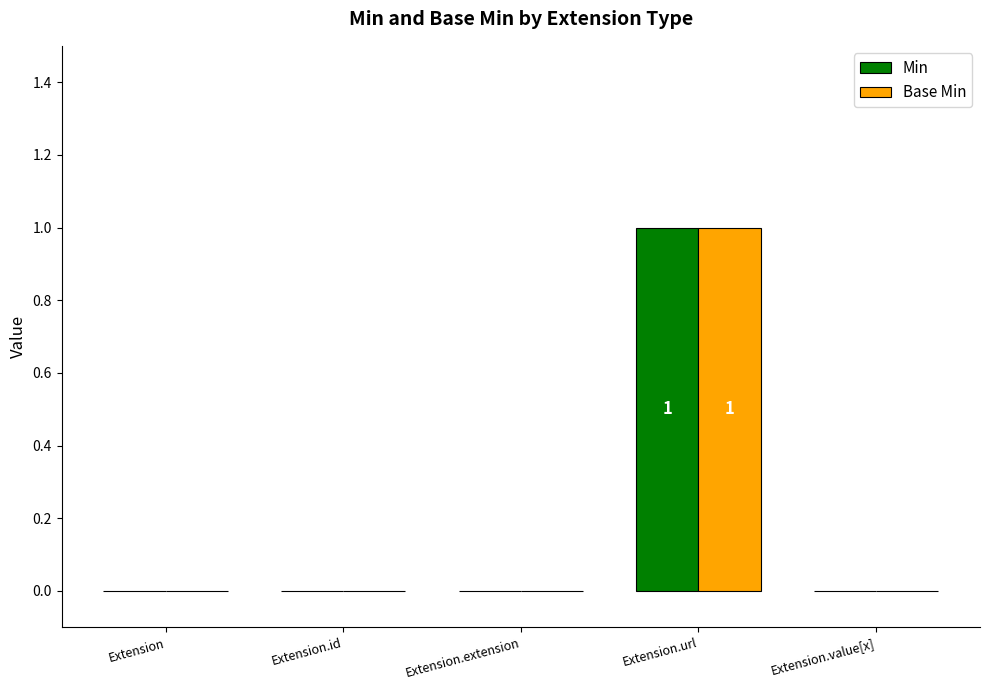

The Base Min series shows 1 at Extension.url. True or false?

True